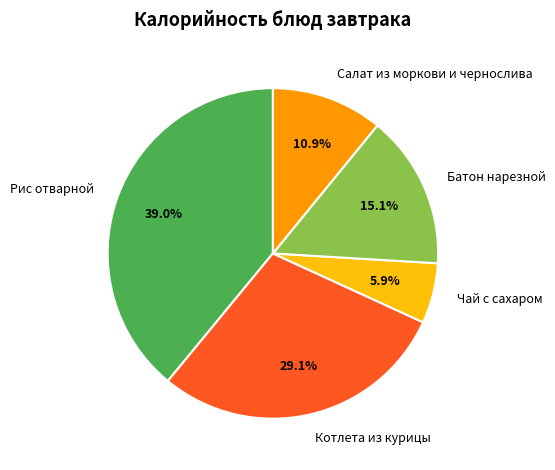

Is it true that Чай с сахаром is 6% of the pie?

True